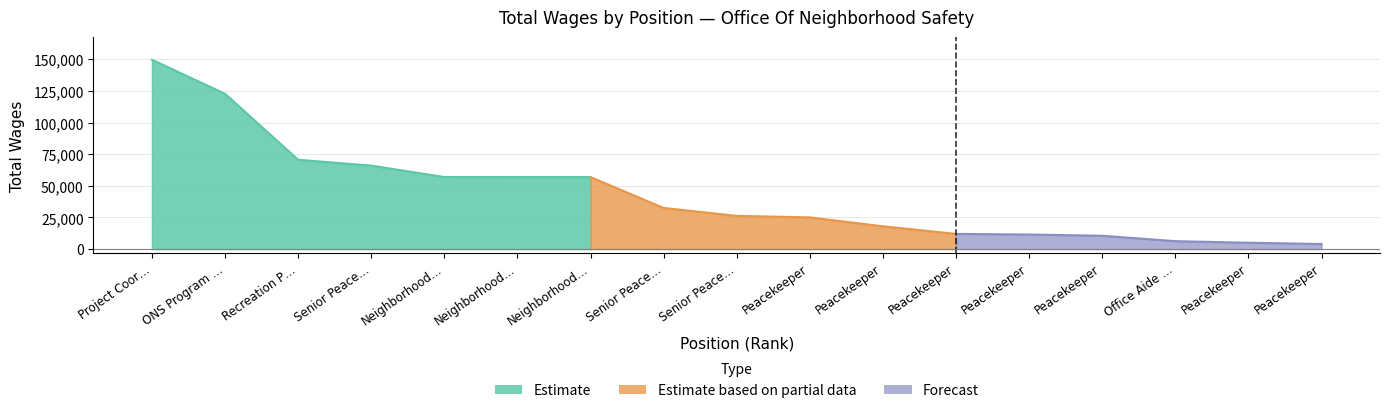

How many categories are shown in the chart?

17